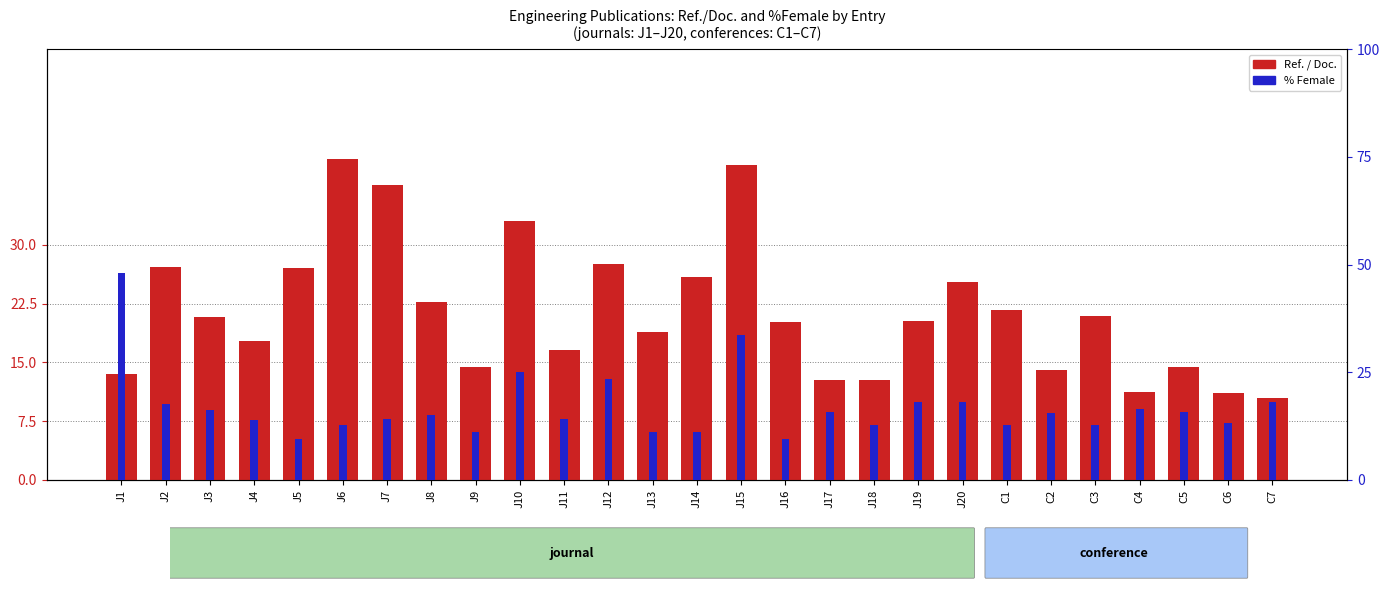

What is the difference between the second highest and second lowest values in the % Female series?

24.2